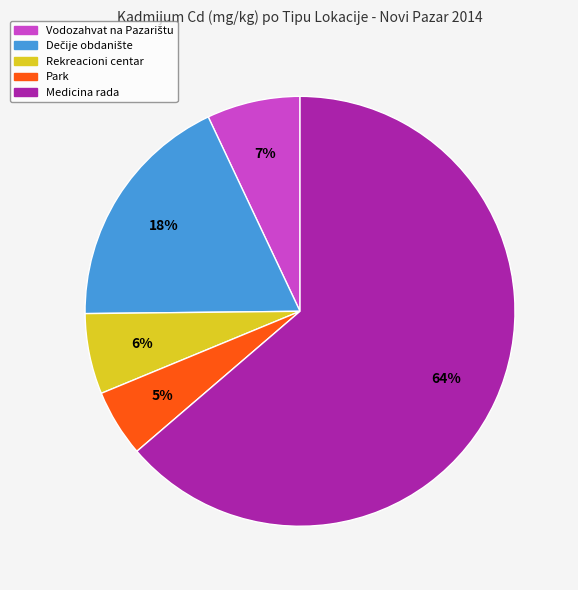

Which slice represents more than half of the pie?

Medicina rada